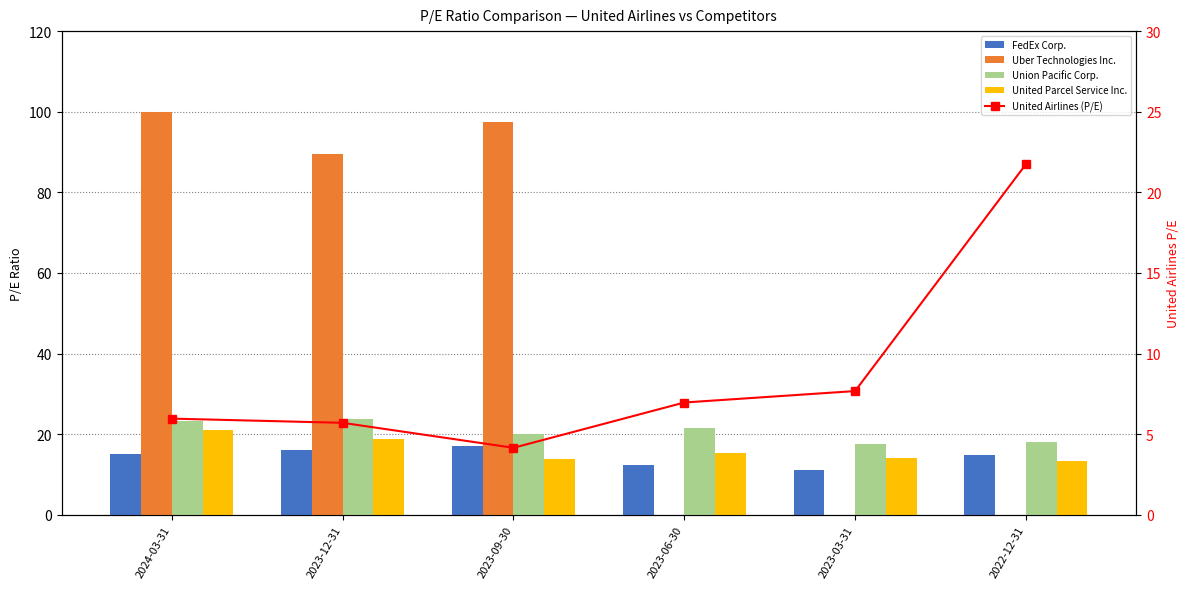

Is it true that Uber Technologies Inc. equals 125.9 at 2023-12-31?

False